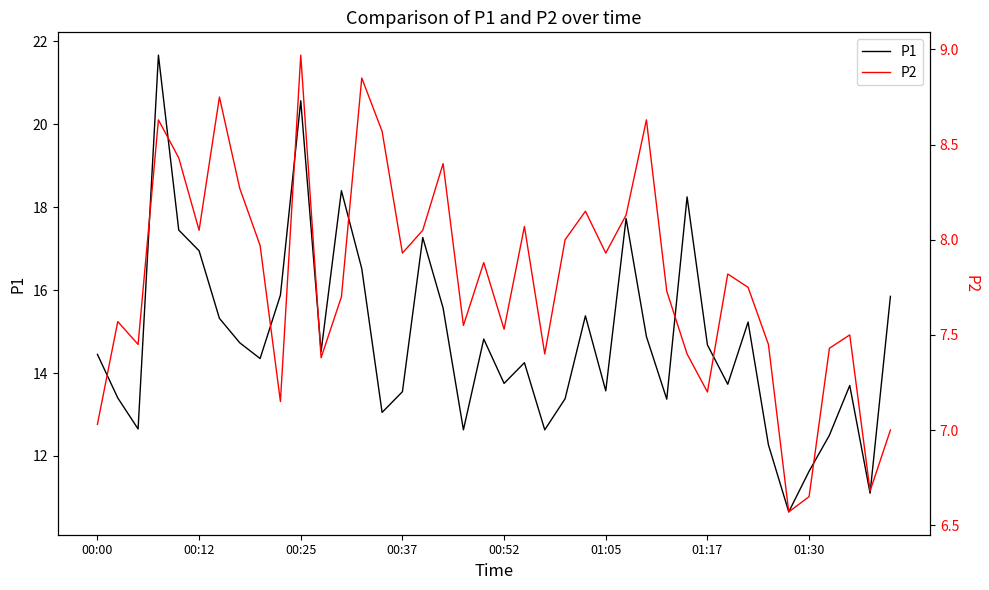

True or false: P1 and P2 cross at least once.

False